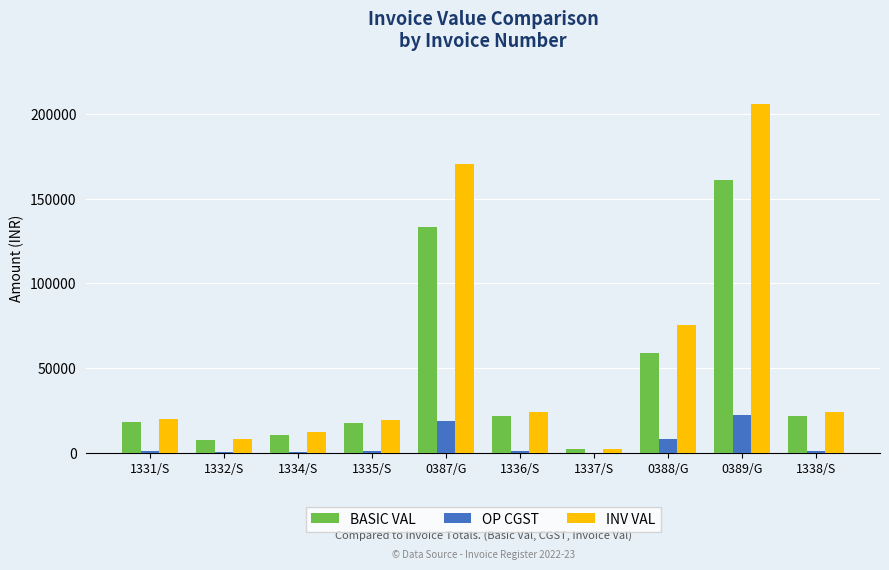

Which series has the largest range (max minus min)?

INV VAL